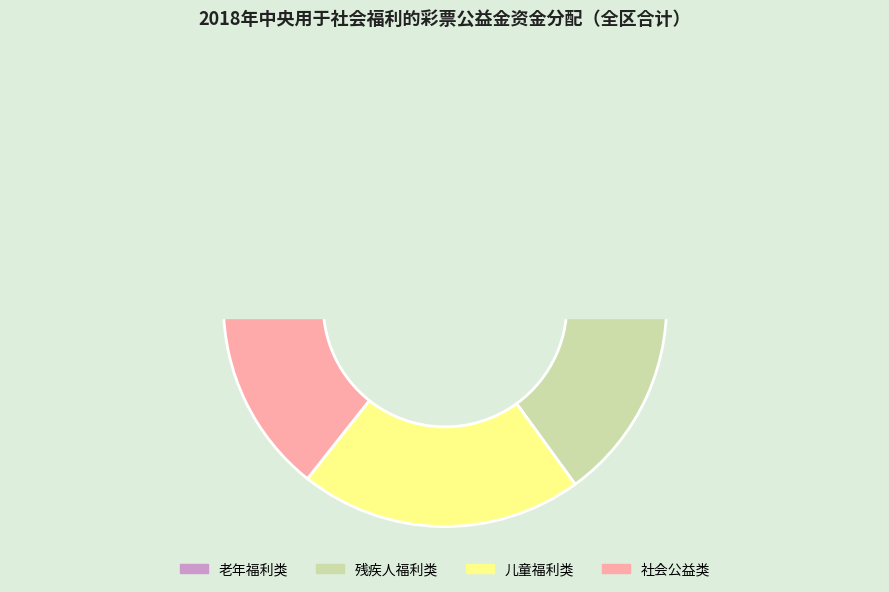

Approximately how many times larger is the value at 儿童福利类 compared to 残疾人福利类?

1.3